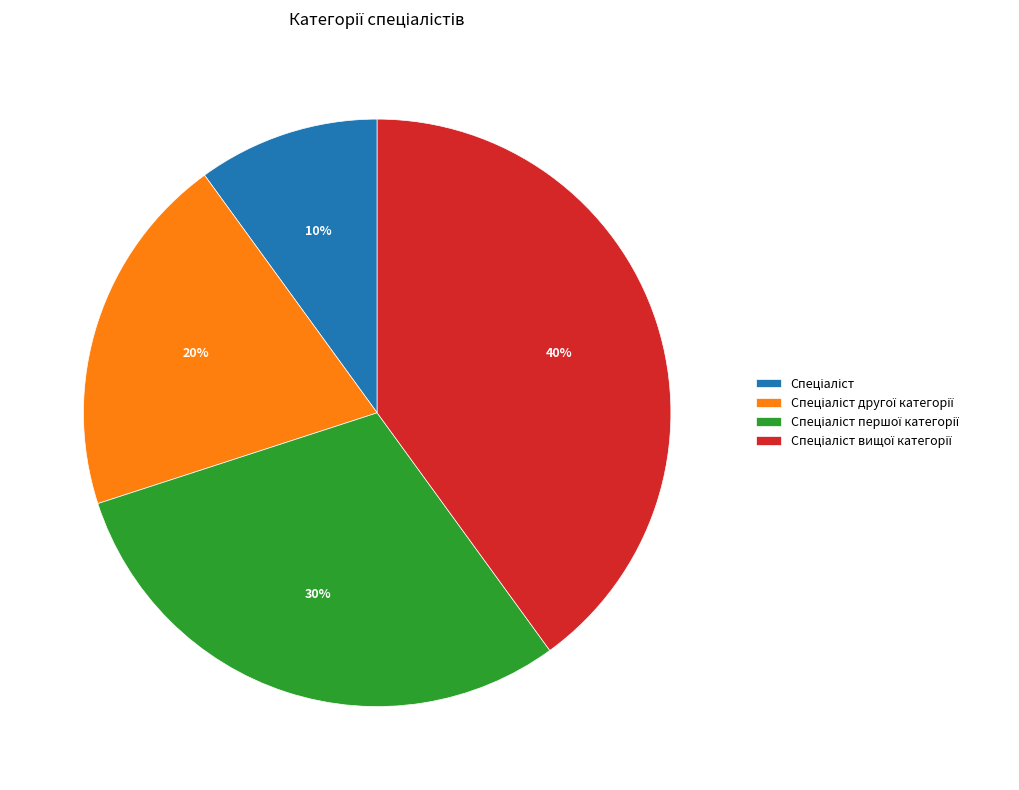

To the nearest percent, what is the average slice percentage?

25%